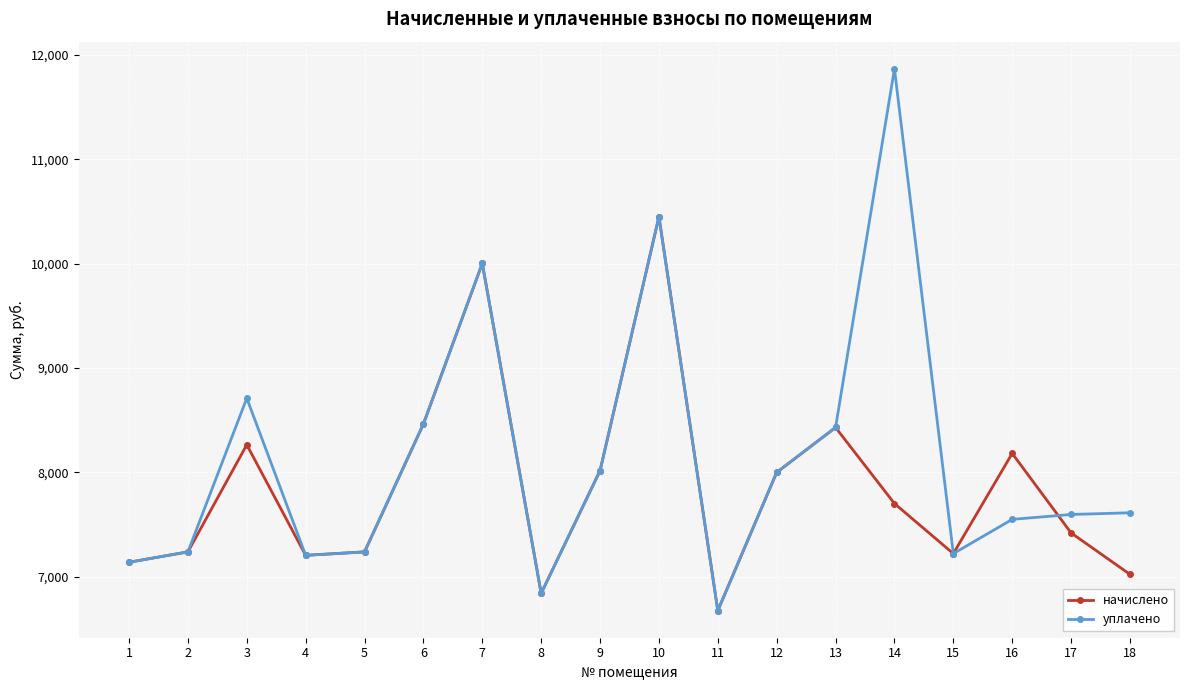

Which series has the largest total across all categories?

уплачено